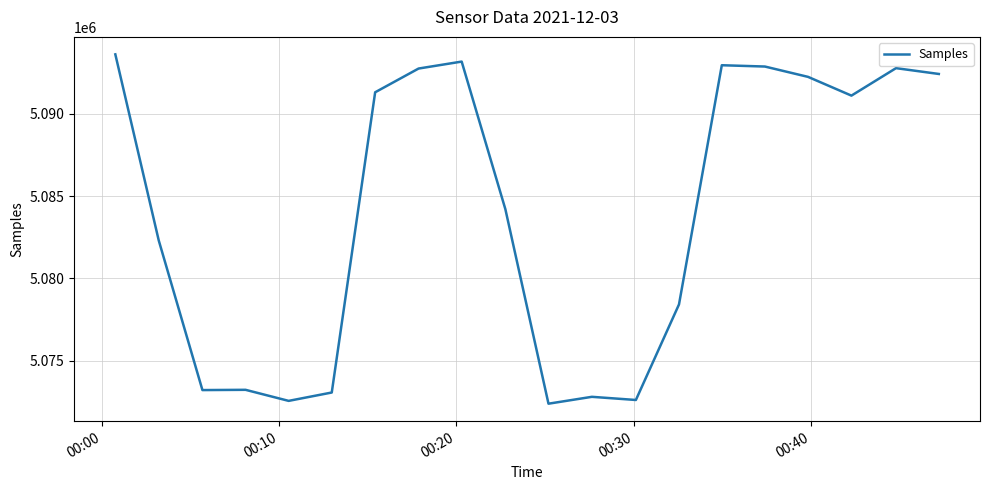

What is the minimum value shown in the chart?

5072402